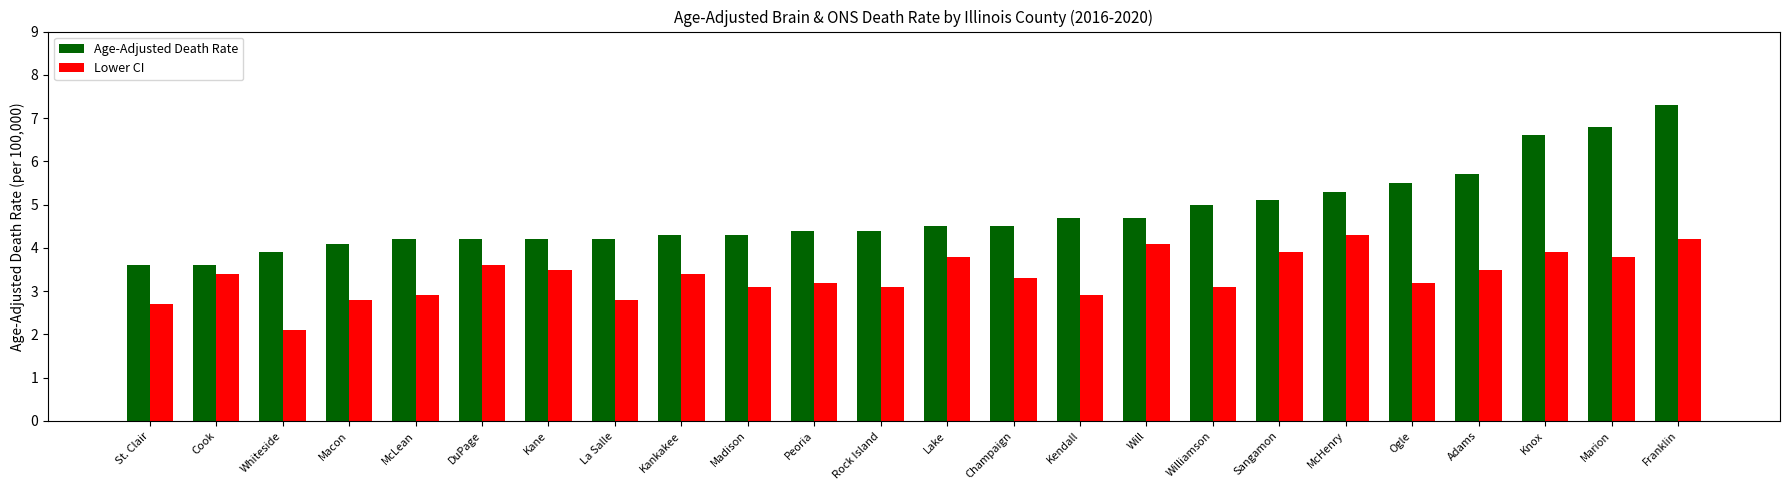

What is the approximate value of Age-Adjusted Death Rate at Knox?

6.6